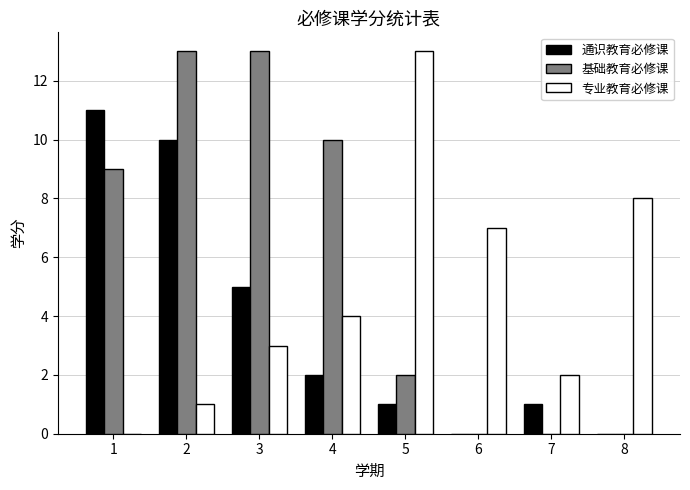

Count the number of data series in this chart.

3